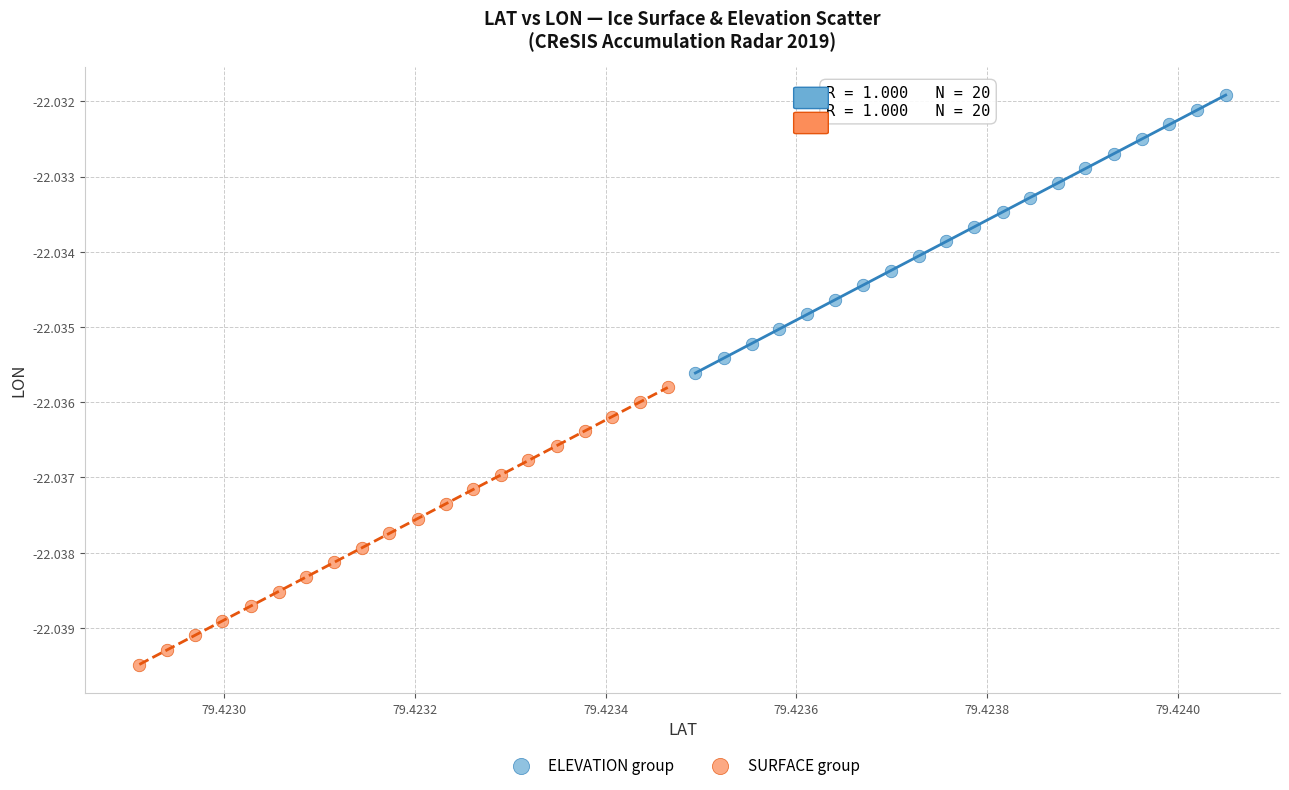

Which series has the widest spread of Y values?

ELEVATION group